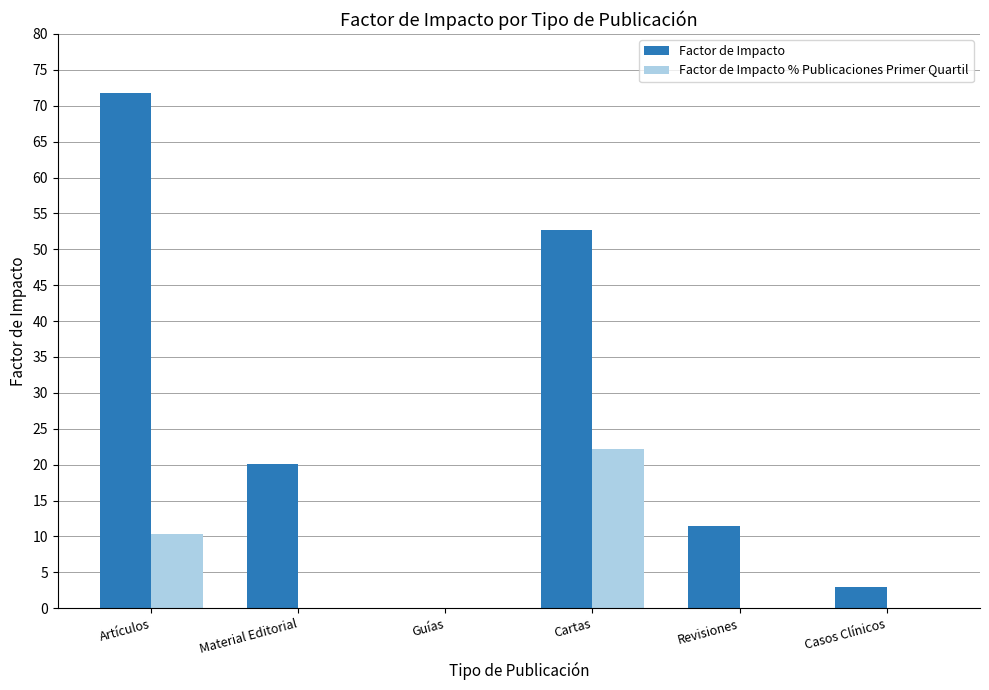

Is it true that Factor de Impacto % Publicaciones Primer Quartil equals 8.5 at Casos Clínicos?

False